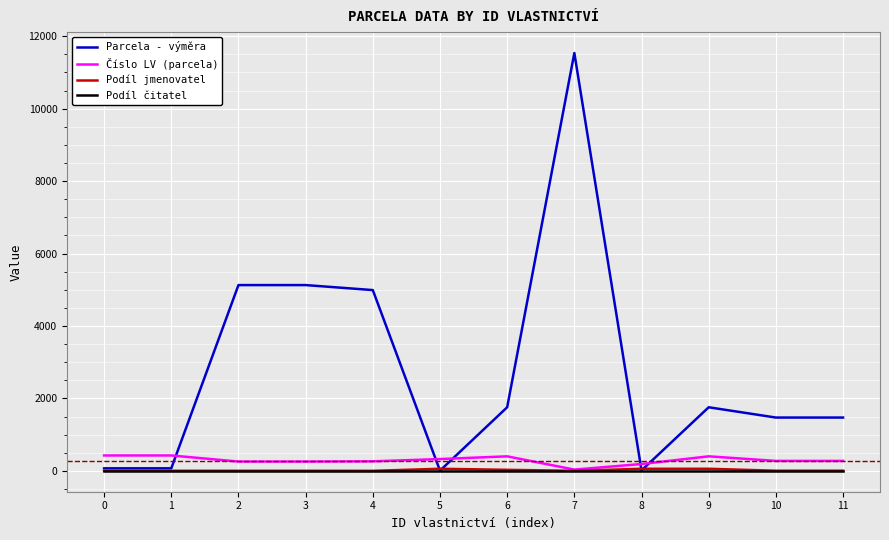

What is the greatest value displayed?

11538